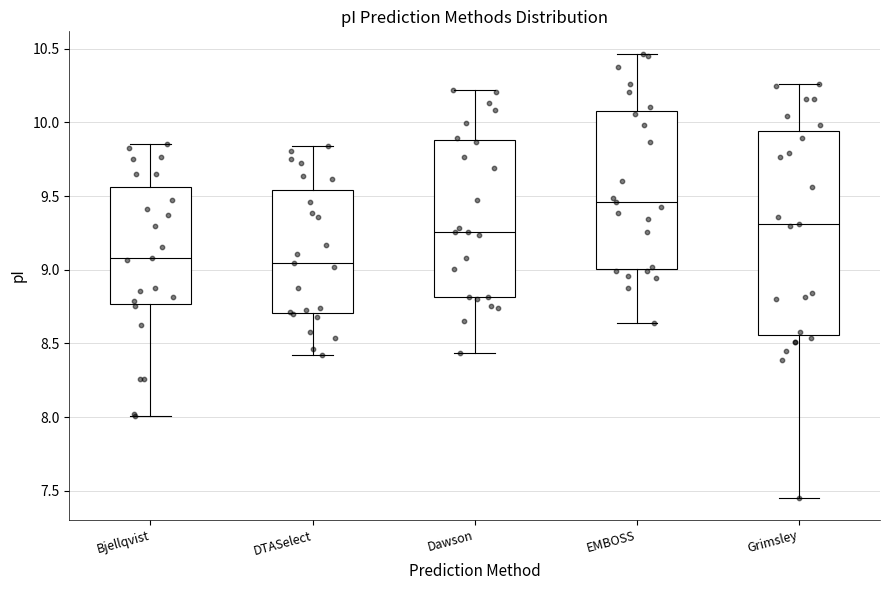

Which box has the highest median line?

EMBOSS